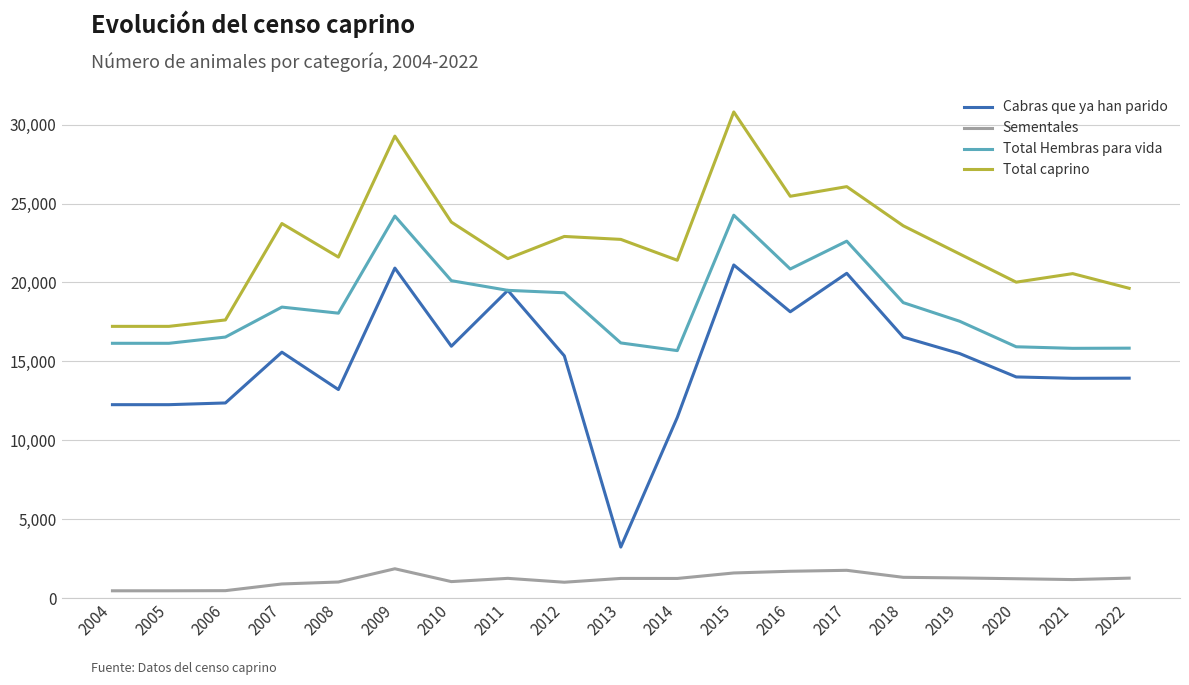

List the series in order of their overall mean, lowest first.

Sementales, Cabras que ya han parido, Total Hembras para vida, Total caprino